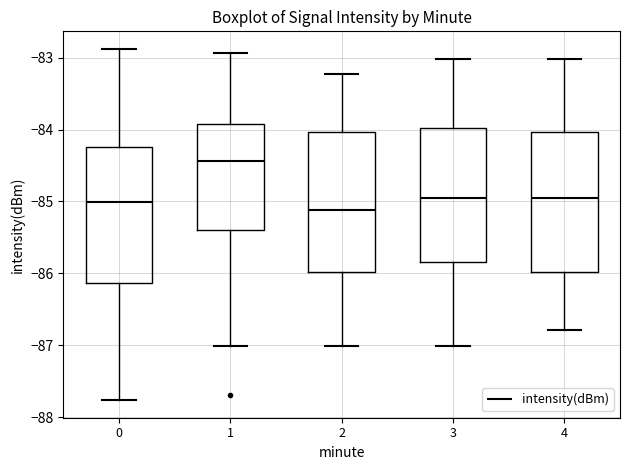

Which box has the highest median line?

1